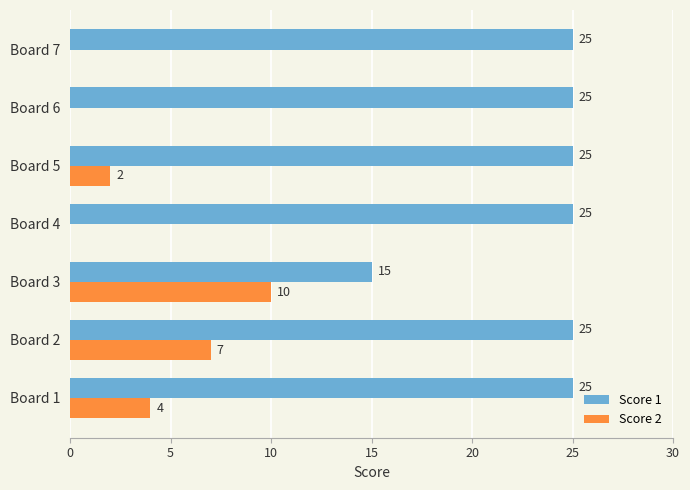

The Score 1 series shows 25 at Board 7. True or false?

True